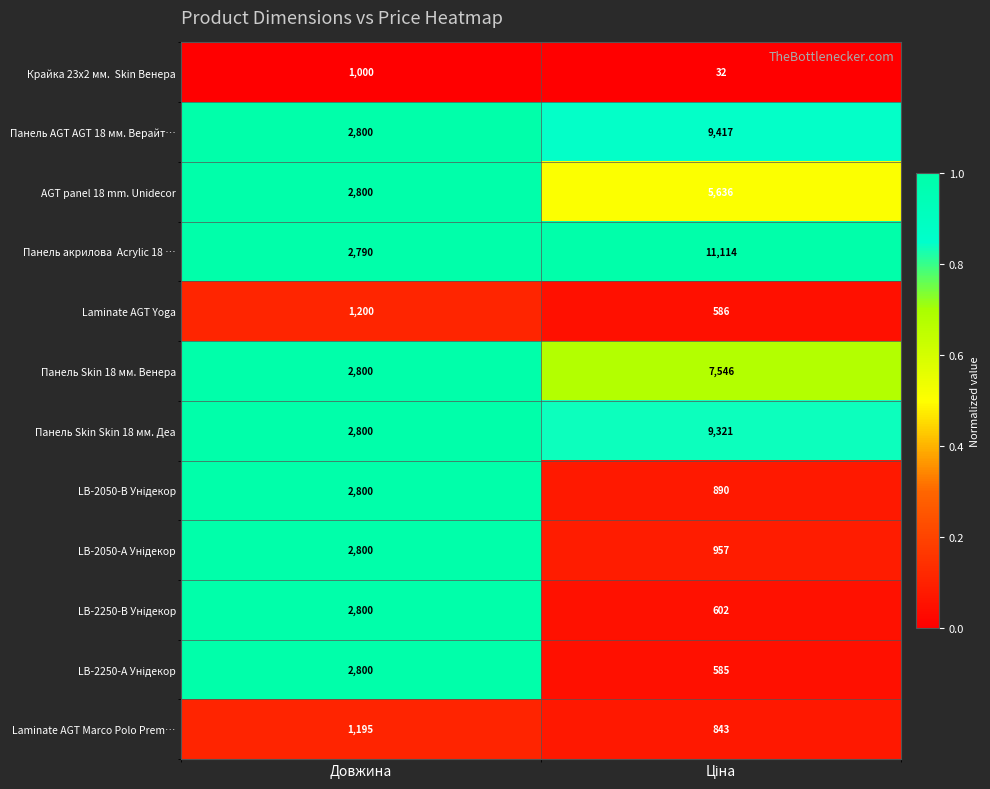

At which label is Панель Skin 18 мм. Венера closest to 5173?

Довжина